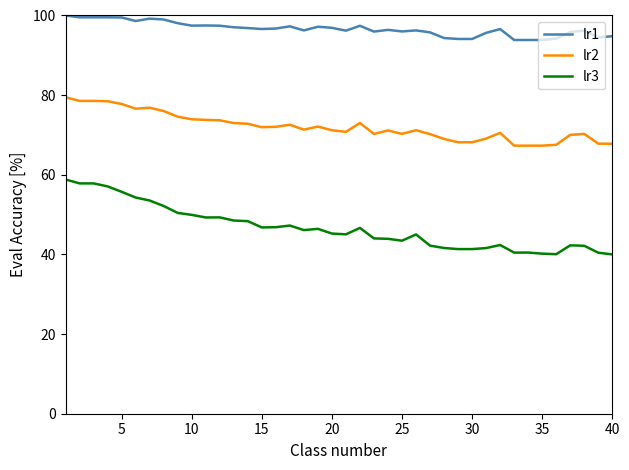

What is the difference between the maximum and minimum values in the lr1 series?

6.1